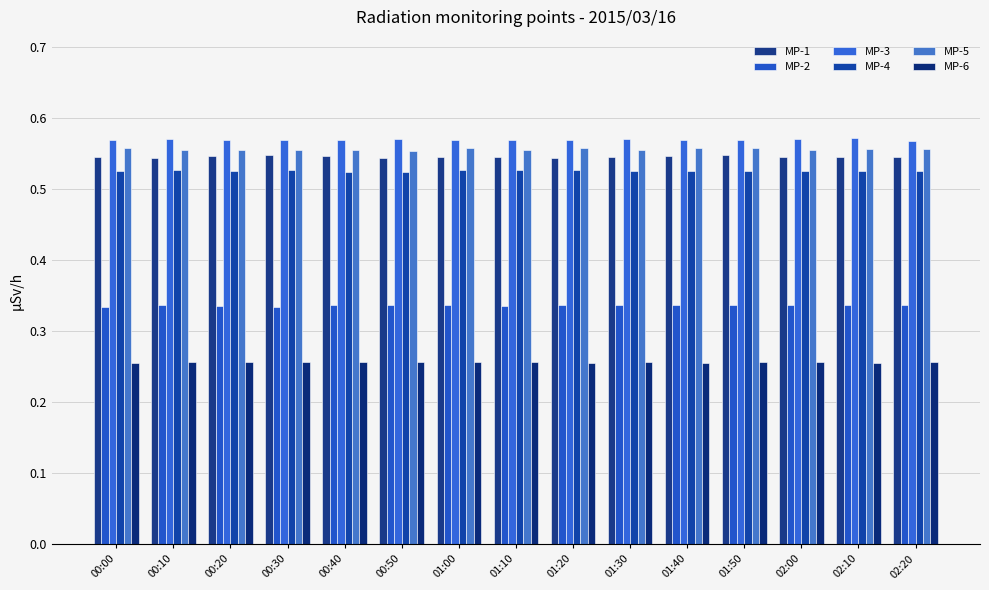

At which label does MP-6 reach its minimum?

00:00